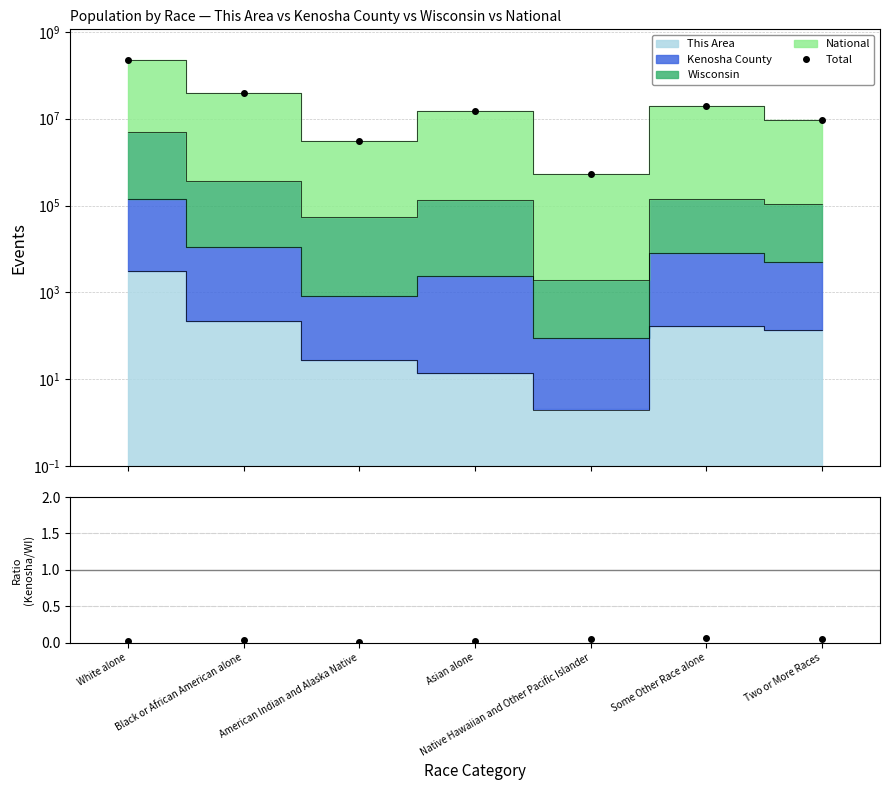

Which series has the largest total across all categories?

Total